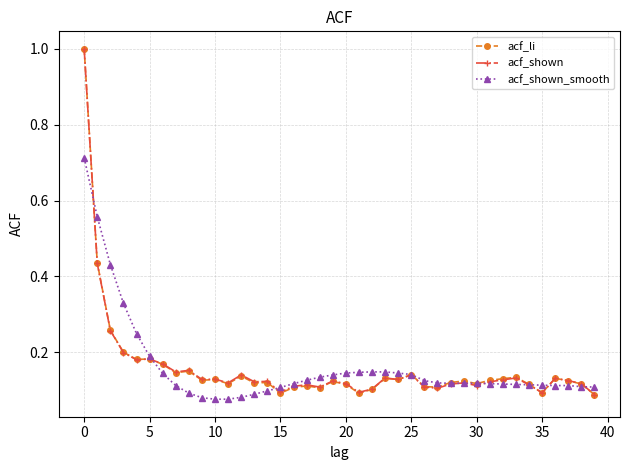

True or false: acf_shown has more than 2 interior local peaks.

True